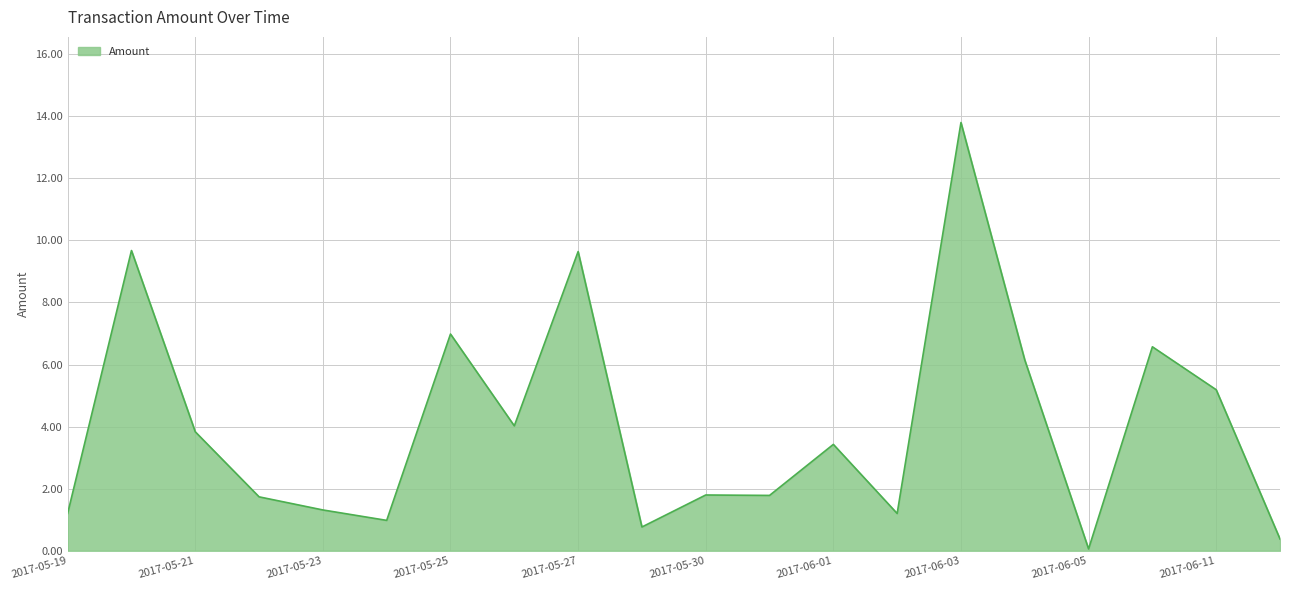

Rank the categories by value from highest to lowest.

2017-06-03, 2017-05-20, 2017-05-27, 2017-05-25, 2017-06-10, 2017-06-04, 2017-06-11, 2017-05-26, 2017-05-21, 2017-06-01, 2017-05-30, 2017-05-31, 2017-05-22, 2017-05-23, 2017-05-19, 2017-06-02, 2017-05-24, 2017-05-28, 2017-06-12, 2017-06-05